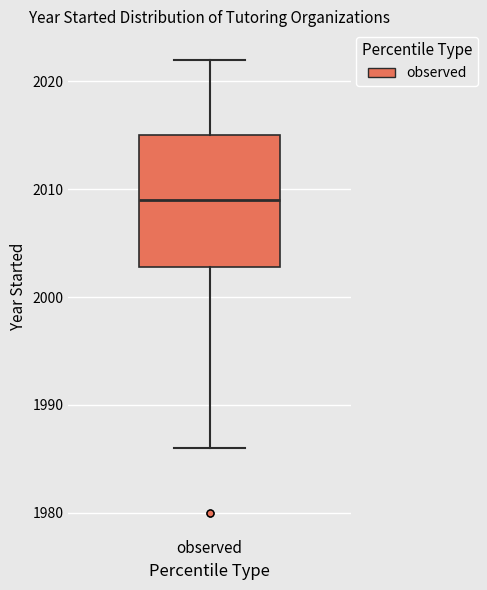

Where is the upper edge of the box for observed on the y-axis? The values are not printed on the chart, so give them approximately, as read against the axis.

2015